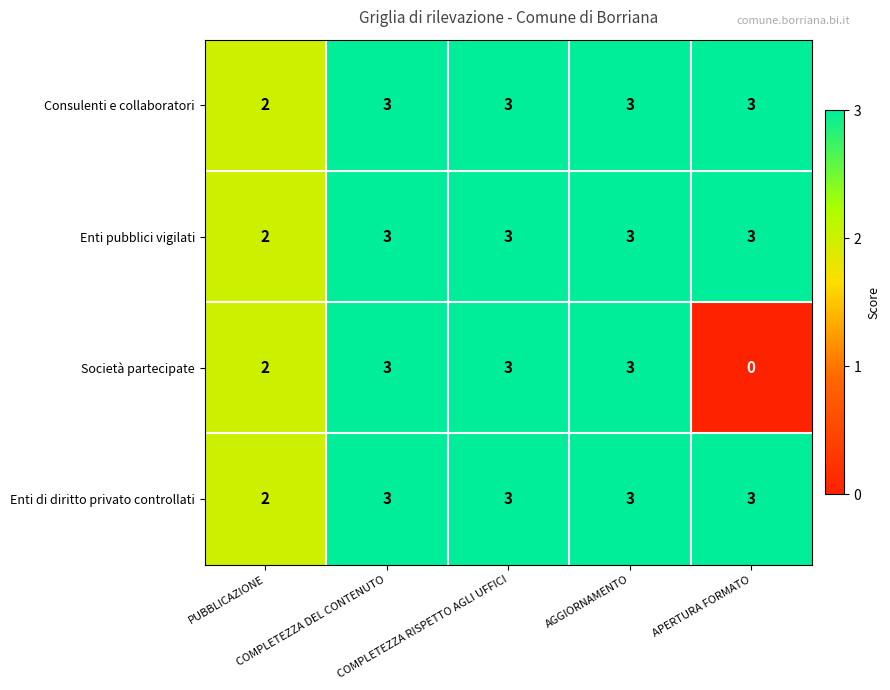

How many Consulenti e collaboratori values are between 3 and 4?

4